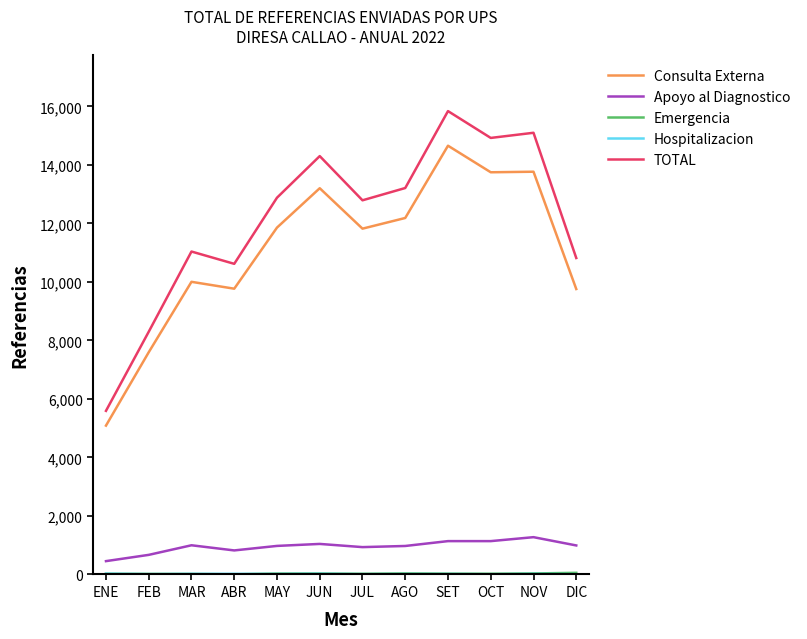

True or false: Consulta Externa has a value of 5503 at JUL.

False